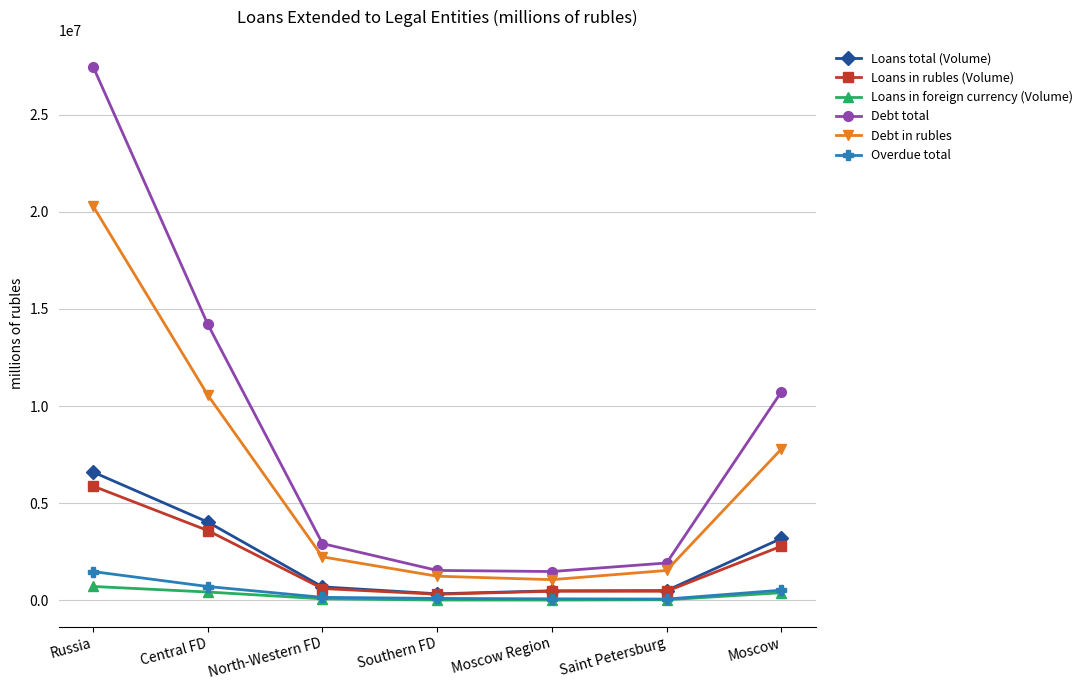

Is this an area chart (filled region under the line)?

No